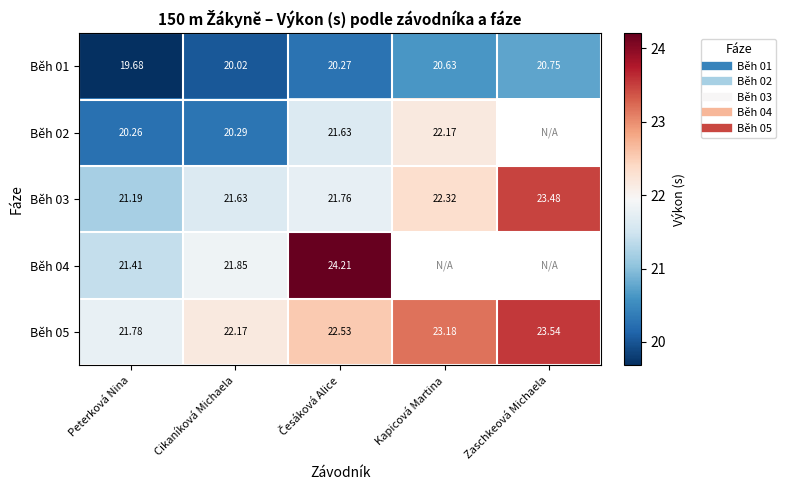

At which category does the chart reach its minimum across all series?

Peterková Nina